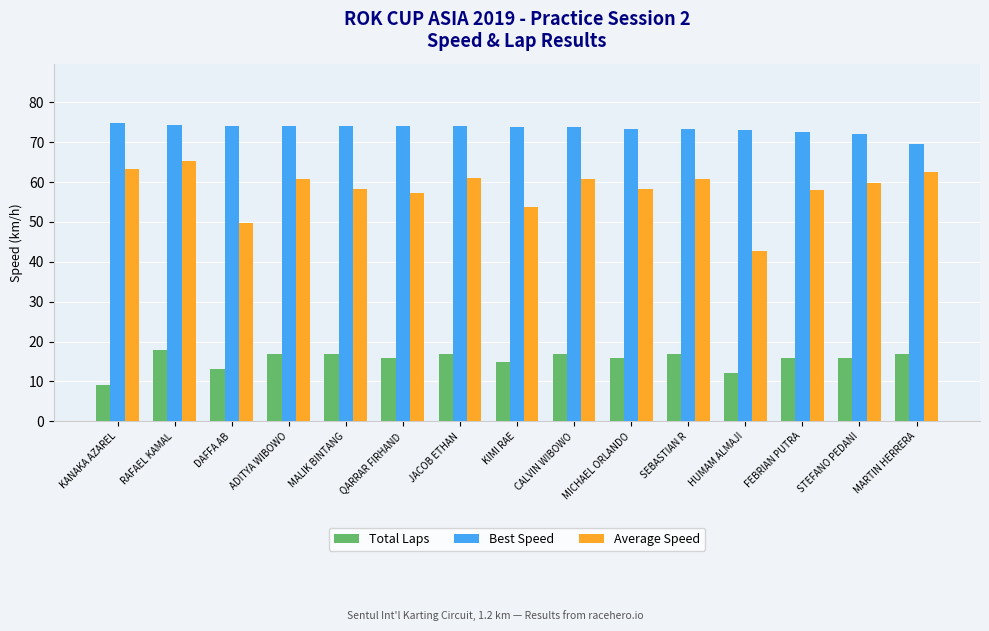

What is the value of the Best Speed bar at the 4th from the left?

74.1